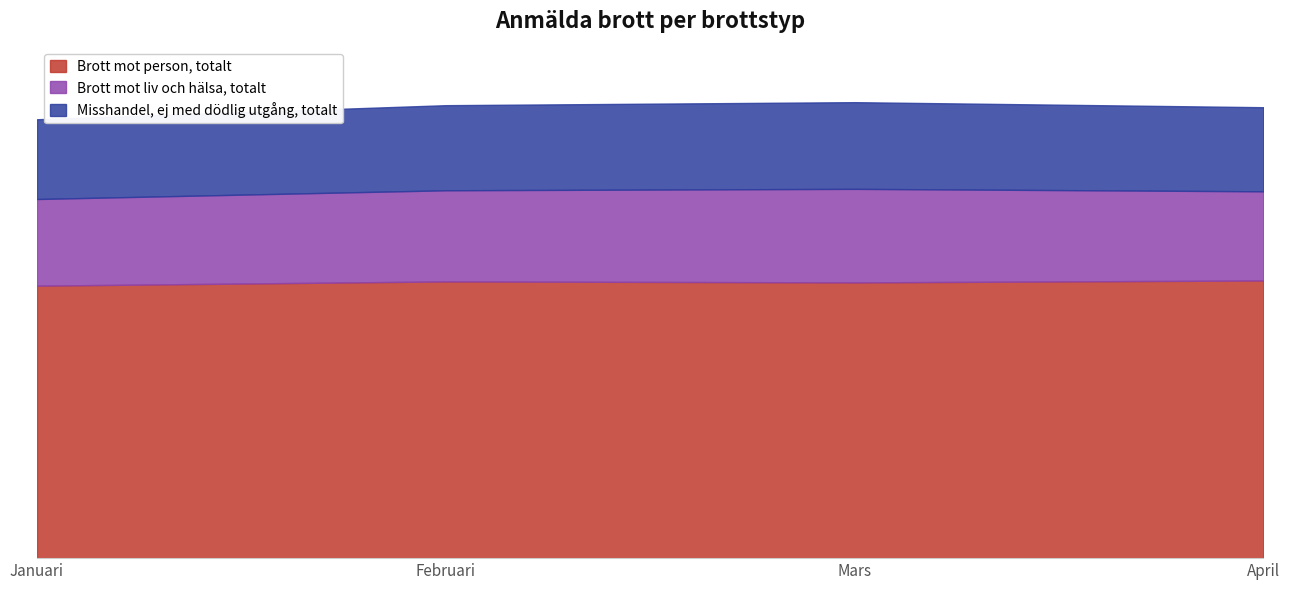

How many lines are shown in the chart?

3